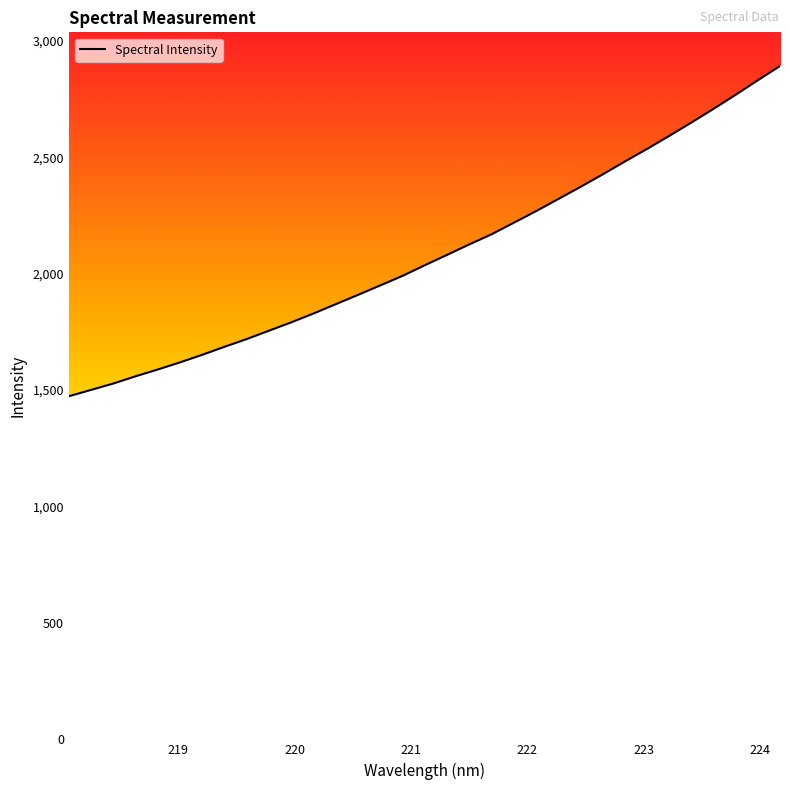

Reading left to right, transcribe all the data shown in this chart.

1473.4	1500.8	1528.1	1559.2	1588.3	1619.0	1651.5	1686.0	1719.1	1755.1	1790.8	1828.8	1868.7	1908.6	1949.2	1990.2	2035.6	2080.1	2125.0	2168.3	2217.8	2267.5	2319.5	2371.6	2425.3	2480.6	2534.8	2590.7	2648.3	2707.0	2767.7	2830.2	2891.4